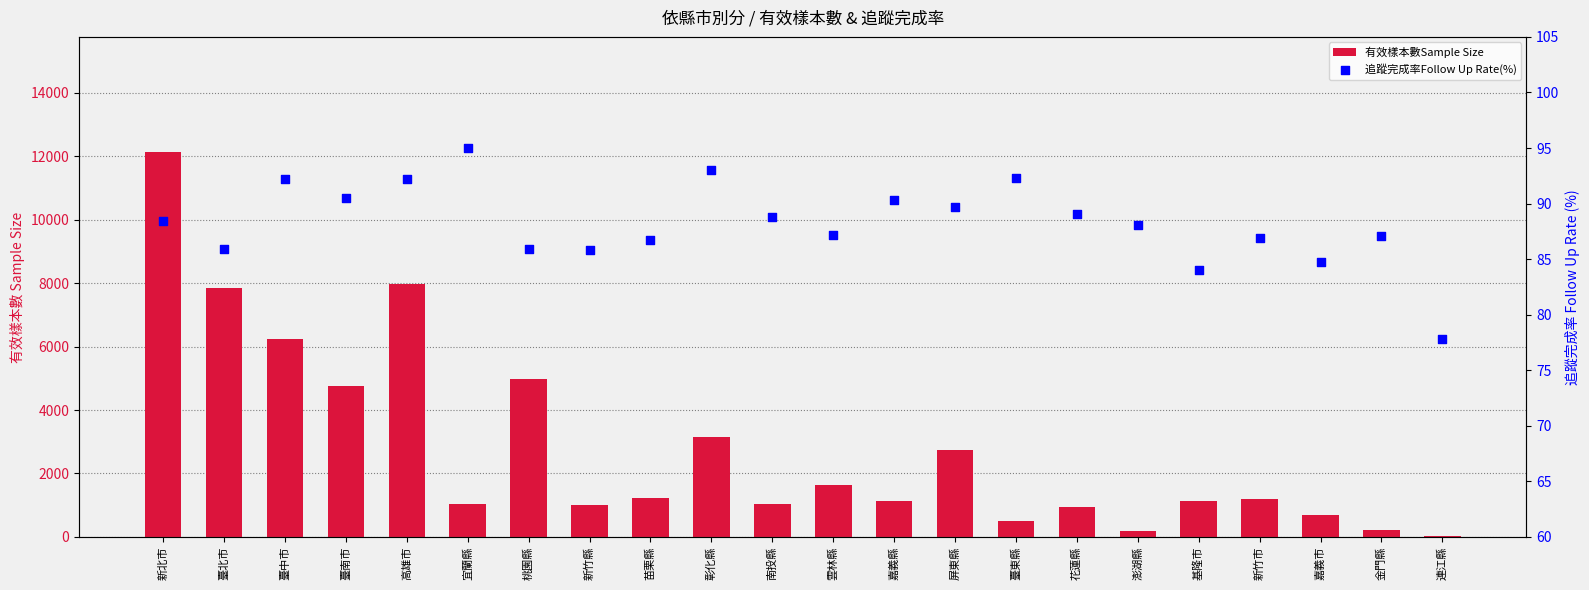

What is the total value across all series at 臺中市?

6326.2